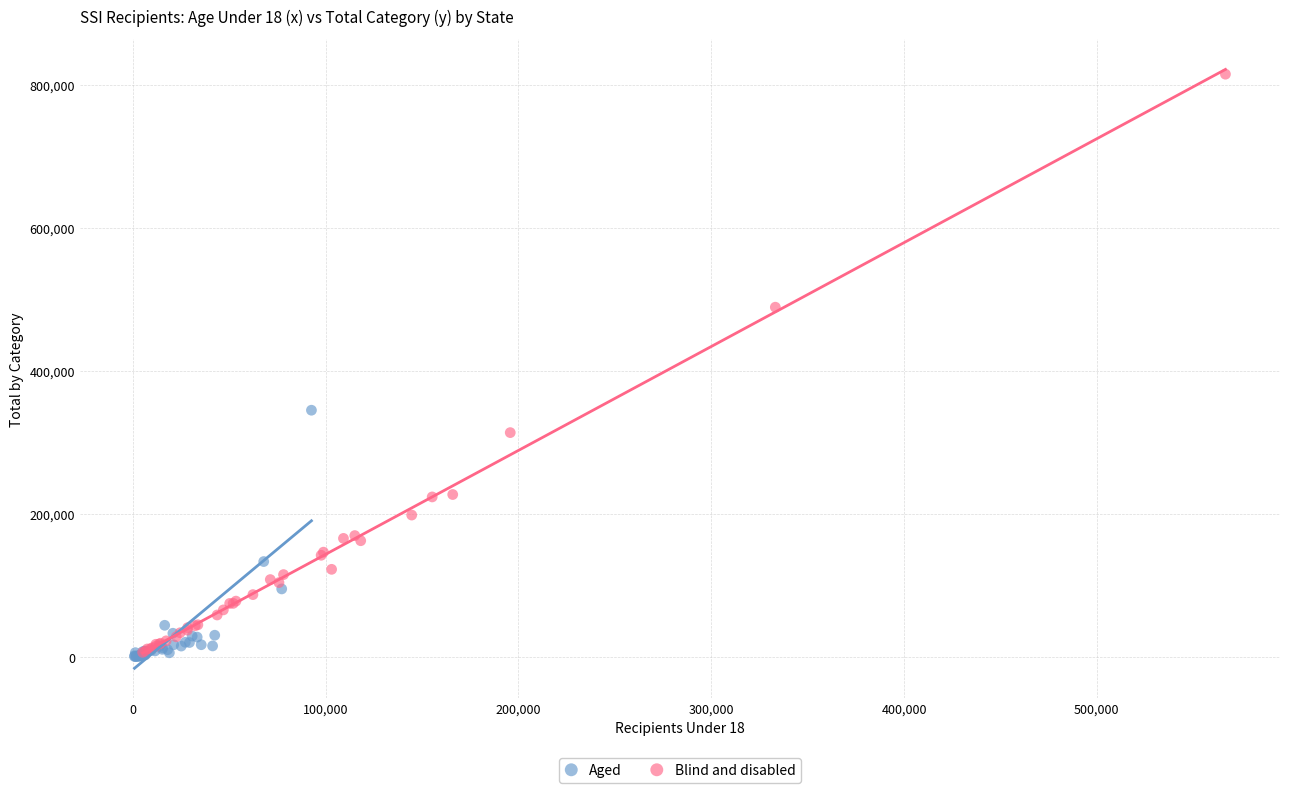

Which series contains the highest Y value?

Blind and disabled